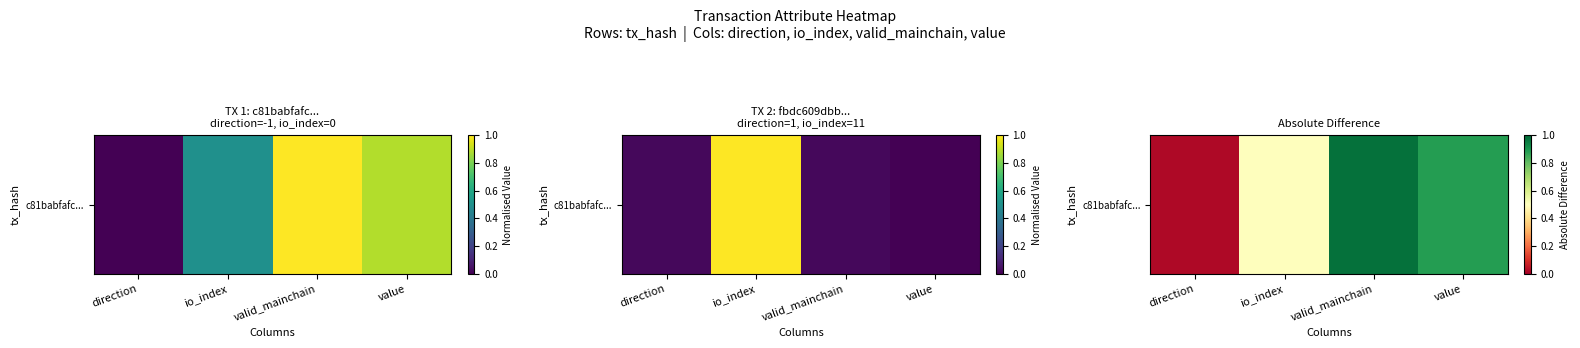

List the labels in order of value, smallest first.

direction, io_index, value, valid_mainchain